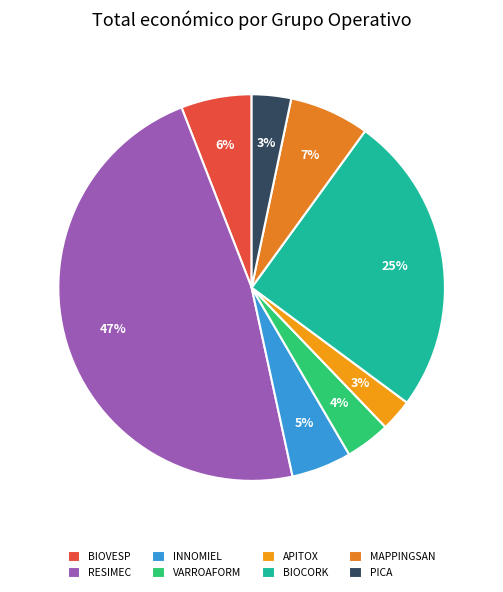

Is it true that RESIMEC is 47% of the pie?

True